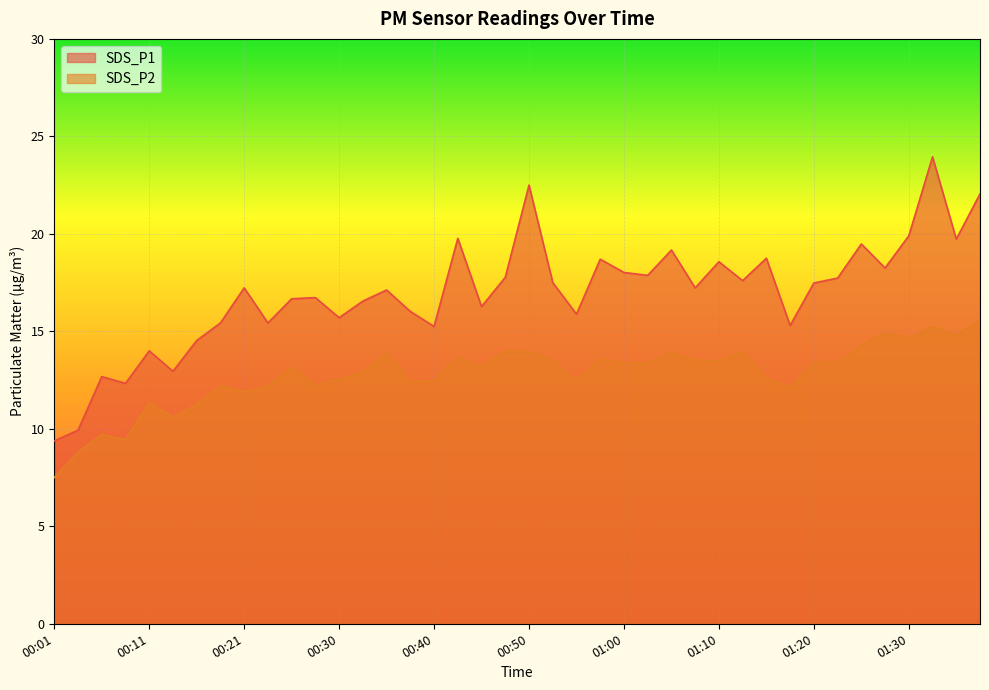

True or false: SDS_P2 and SDS_P1 intersect in this chart.

False